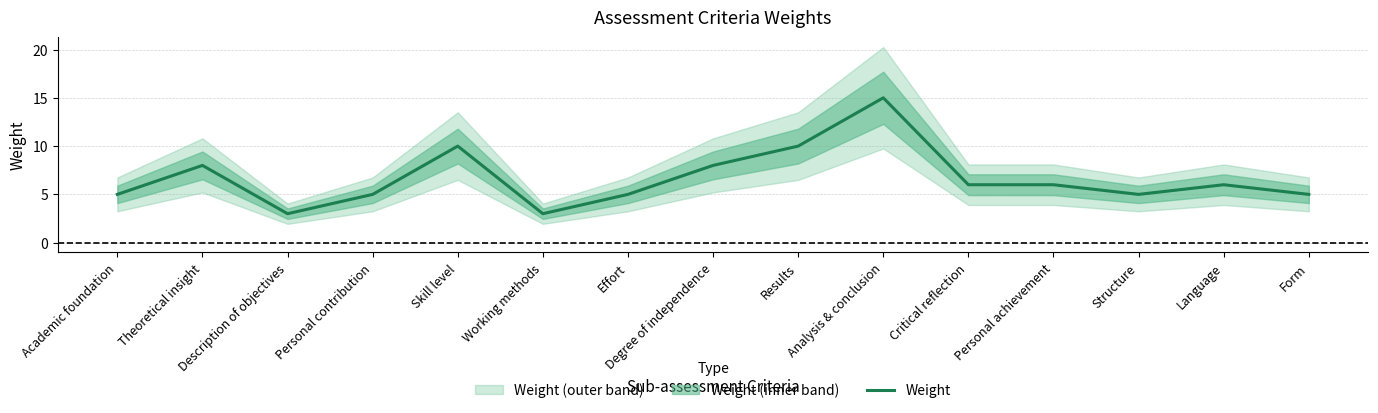

True or false: the data has more than 1 interior local peaks.

True